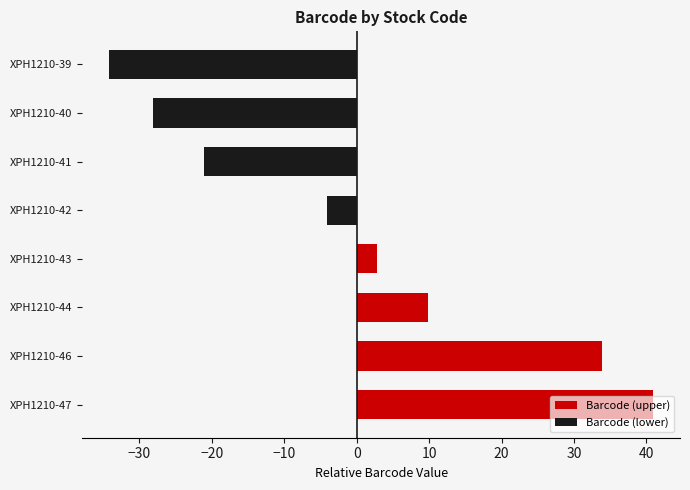

Which series changed the most between XPH1210-40 and XPH1210-46?

Barcode (upper)